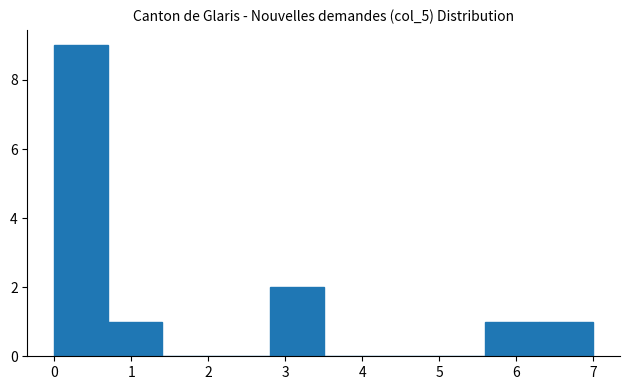

What is the height of the bar covering 2.8 to 3.5 on the x-axis? The values are not printed on the chart, so give them approximately, as read against the axis.

2